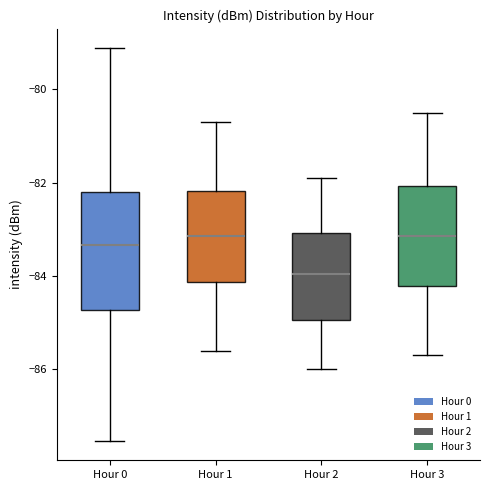

Reading left to right, transcribe this box plot: for each box, give where its median line is, the range the box spans, and where its two whiskers end, as read against the y-axis. The values are not printed on the chart, so give them approximately, as read against the axis.

Hour 0: median -83.4, box -84.8 to -82.2, whiskers -87.6 to -79.2
Hour 1: median -83.2, box -84.2 to -82.2, whiskers -85.6 to -80.6
Hour 2: median -84.0, box -85.0 to -83.0, whiskers -86.0 to -81.8
Hour 3: median -83.2, box -84.2 to -82.0, whiskers -85.6 to -80.4